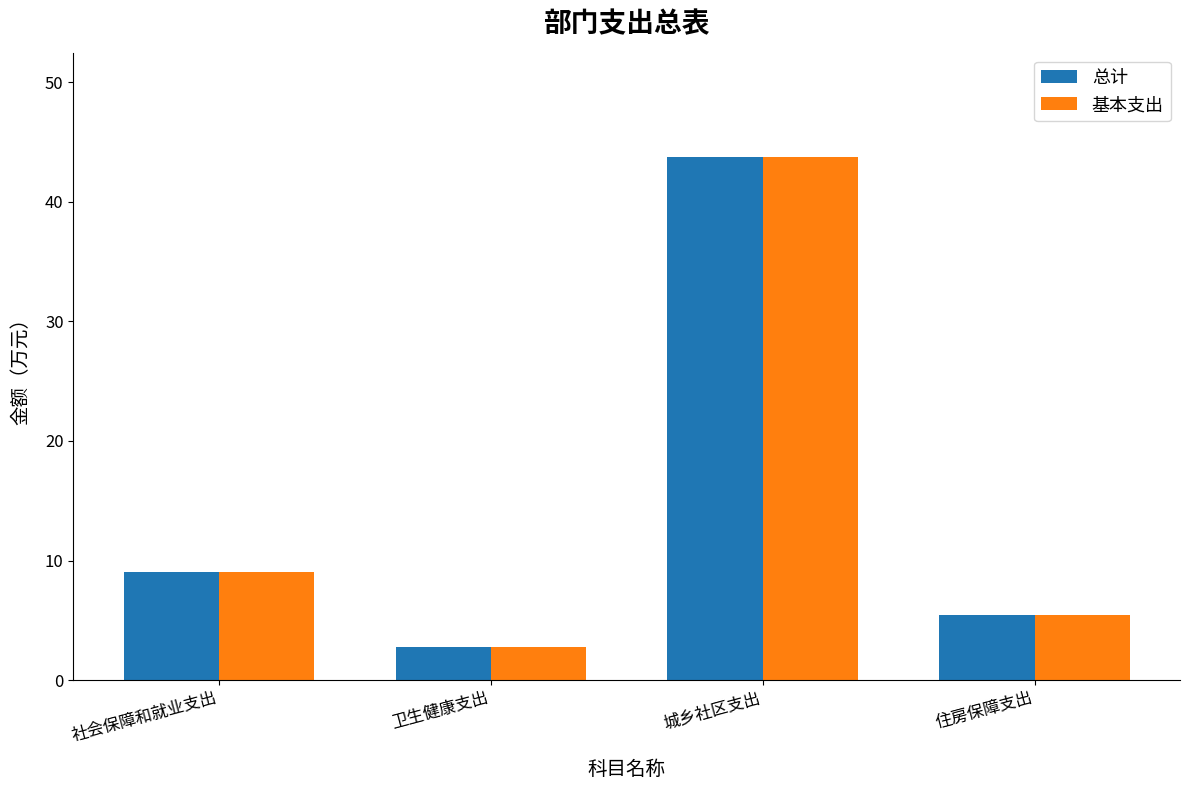

How many series are shown in this chart?

2